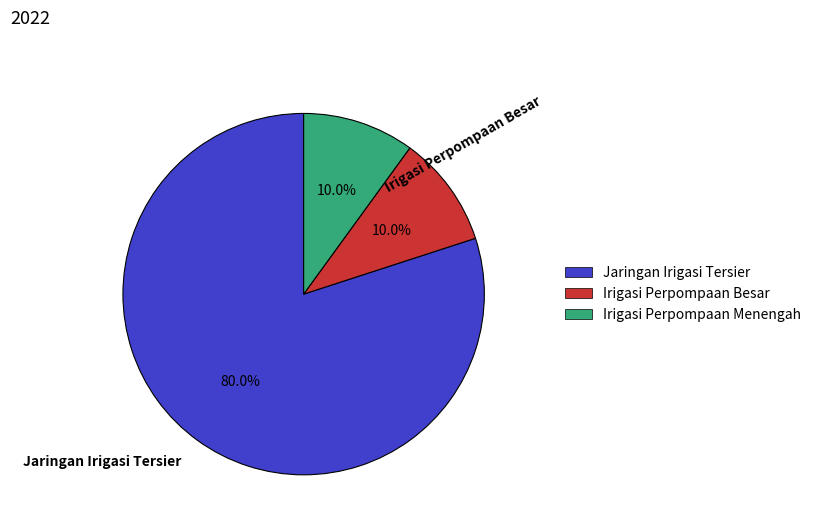

Count the number of slices in the pie.

3